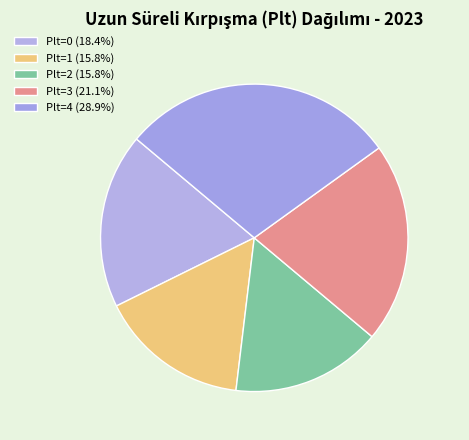

Is there any slice that represents more than half of the pie?

No